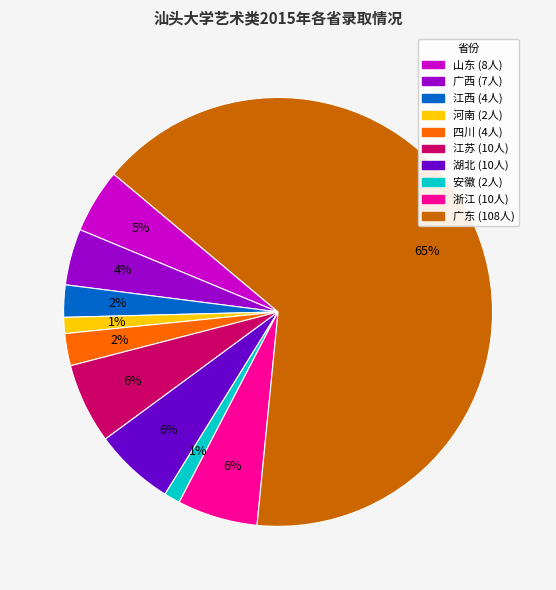

Between 广东 and 河南, which is larger?

广东